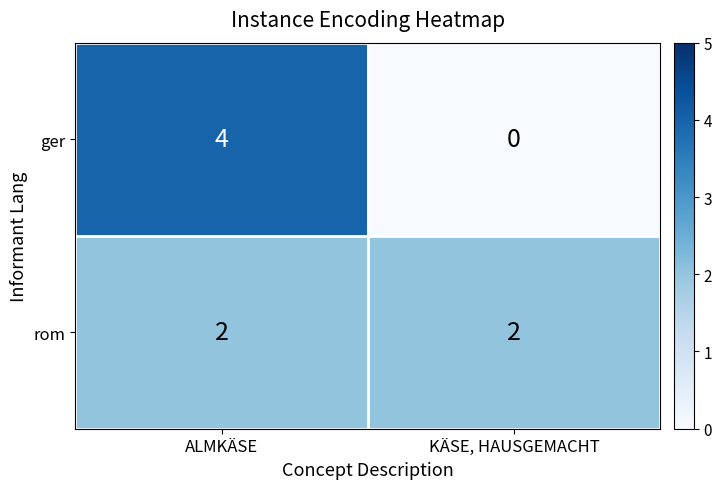

The rom series shows 1 at ALMKÄSE. True or false?

False